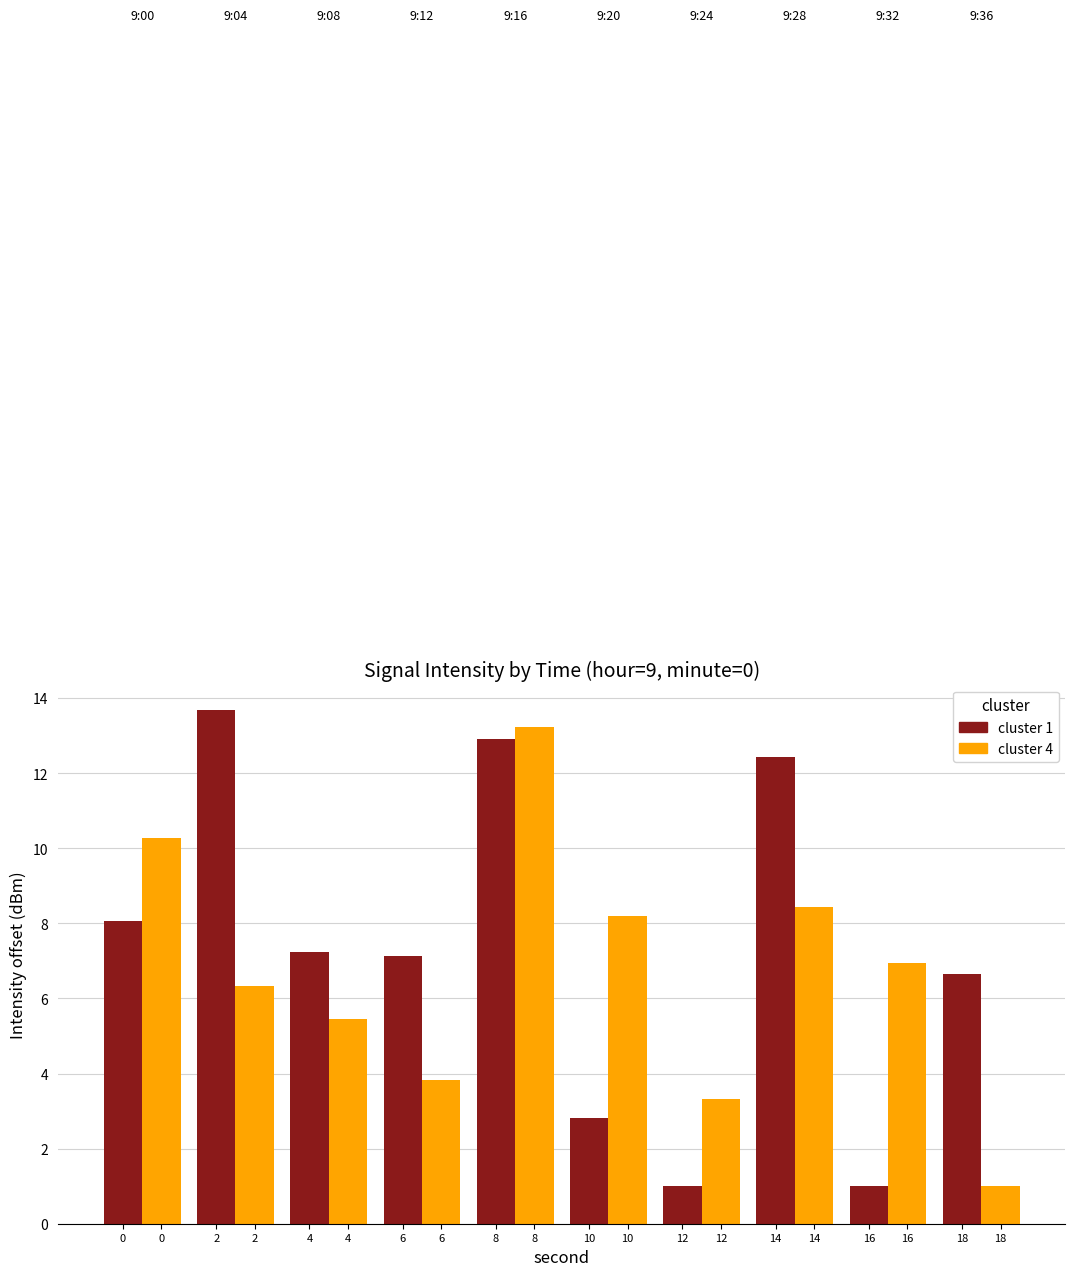

What is the greatest value displayed?

13.7